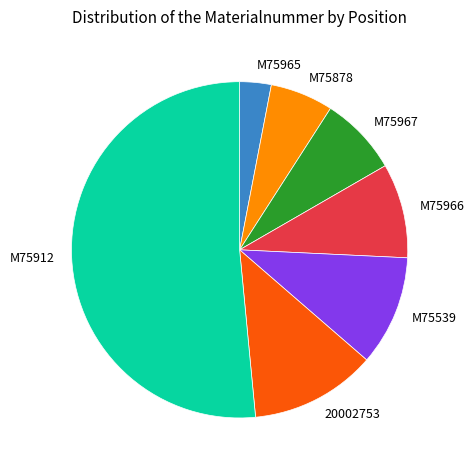

Which category has the biggest portion of the pie?

M75912